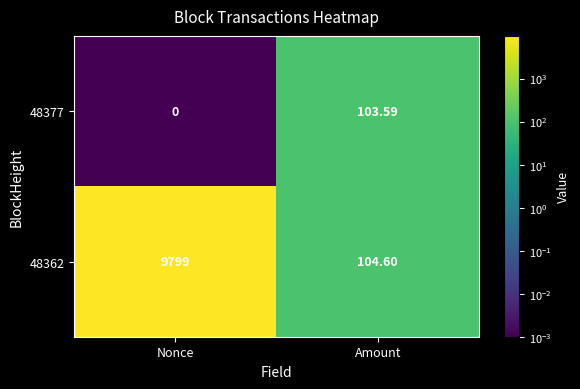

Where does the 48377 series first go above 103?

Amount